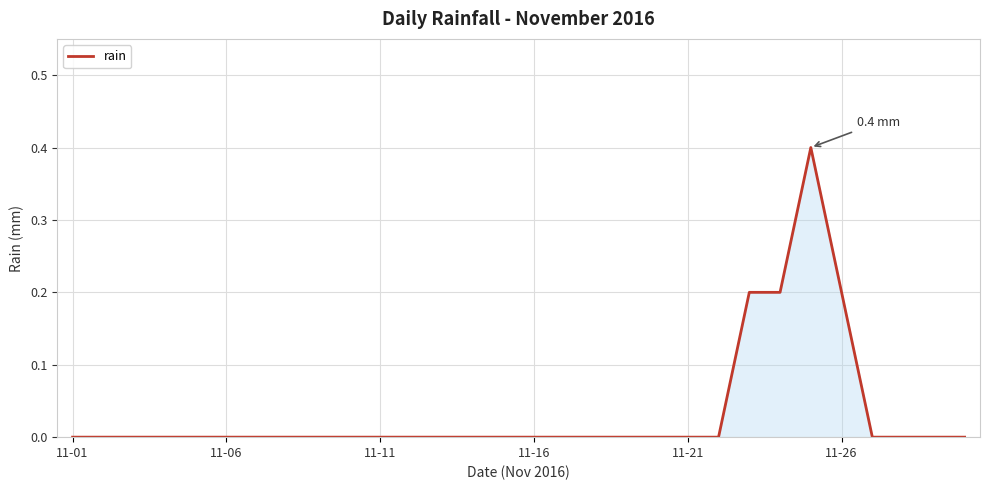

Does the chart have visible grid lines?

Yes